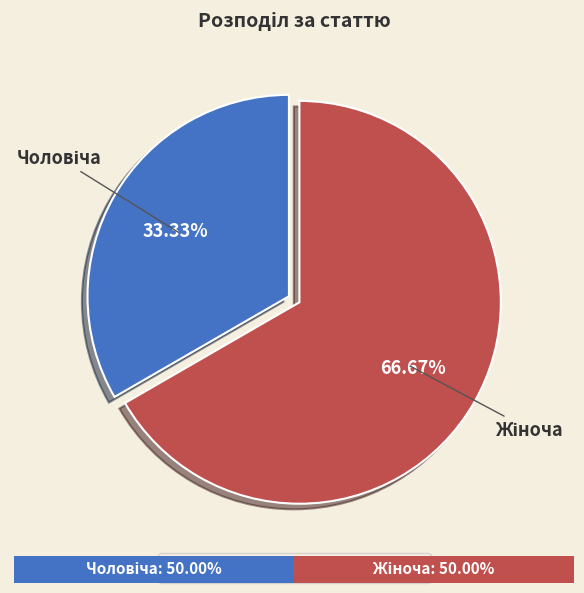

Does any single category account for the majority?

Yes